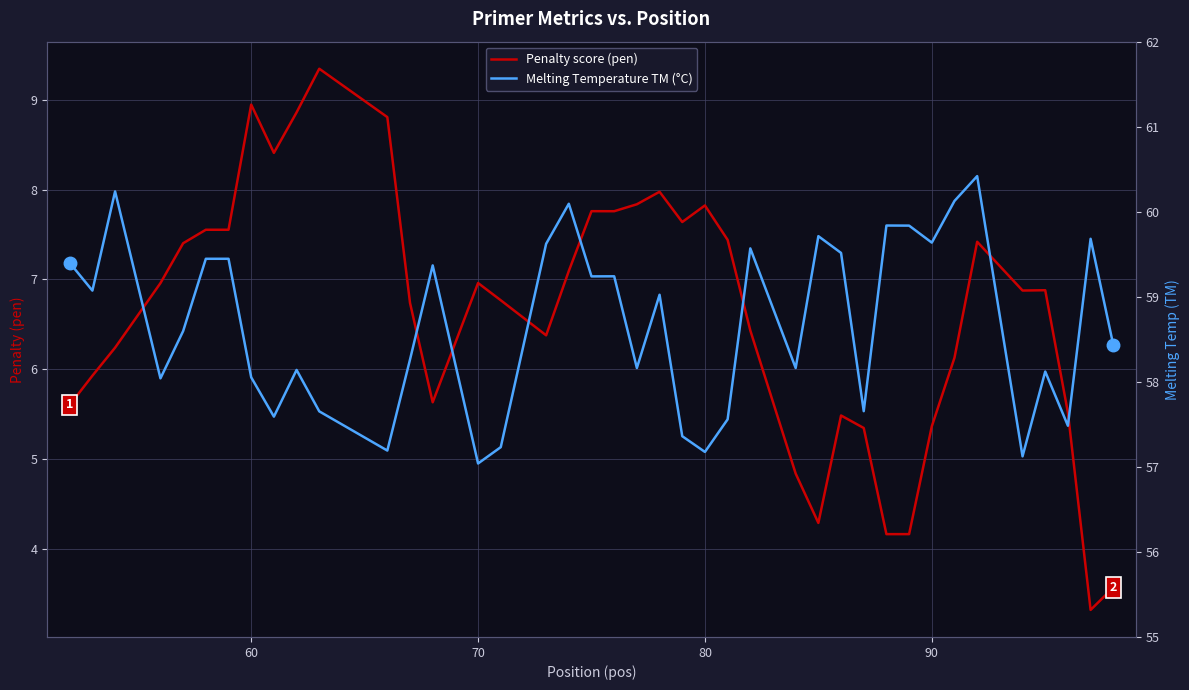

True or false: Melting Temperature TM (°C) and Penalty score (pen) cross at least once.

False